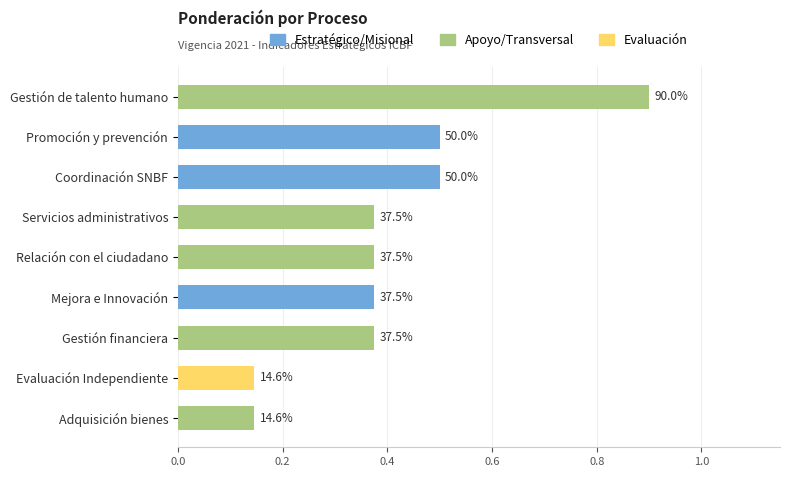

Are the bars horizontal?

Yes